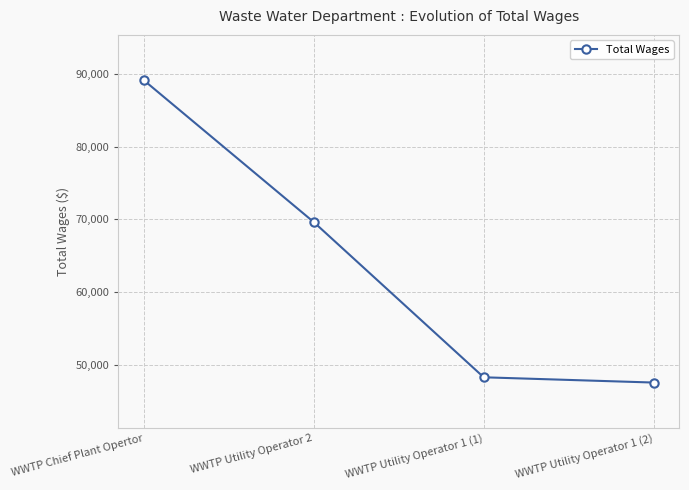

What is the difference between the maximum and second lowest values?

40822